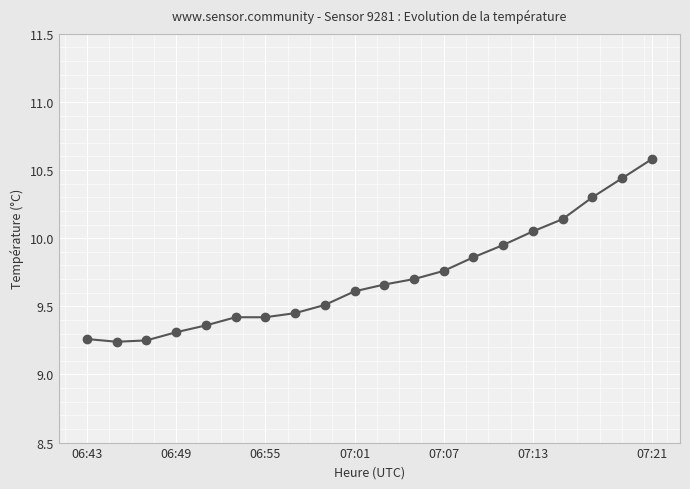

What is the difference between the second highest and minimum values?

1.2